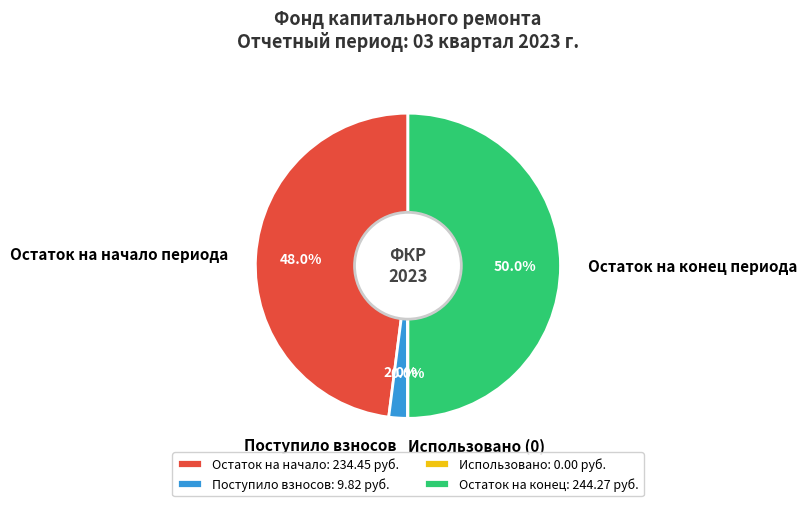

What portion of the pie excludes Поступило взносов?

98.0%